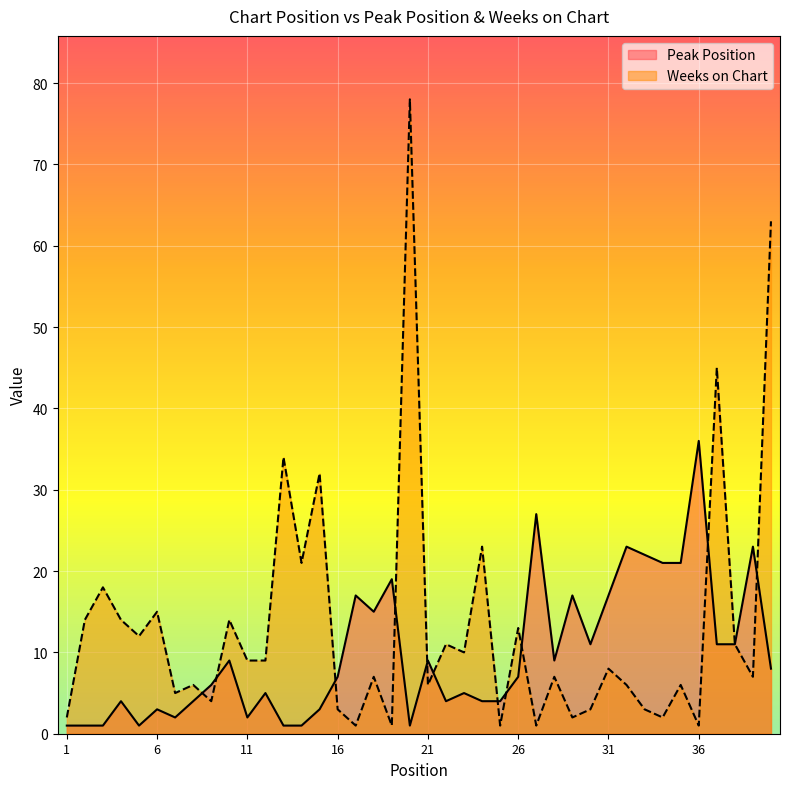

Rank the categories by Peak Position value from lowest to highest.

1, 2, 3, 5, 13, 14, 20, 7, 11, 6, 15, 4, 8, 22, 24, 25, 12, 23, 9, 16, 26, 40, 10, 21, 28, 30, 37, 38, 18, 17, 29, 31, 19, 34, 35, 33, 32, 39, 27, 36